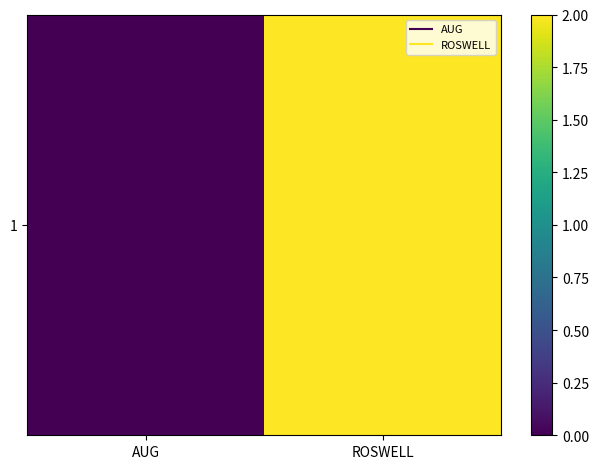

Which has a higher value, ROSWELL or AUG?

ROSWELL